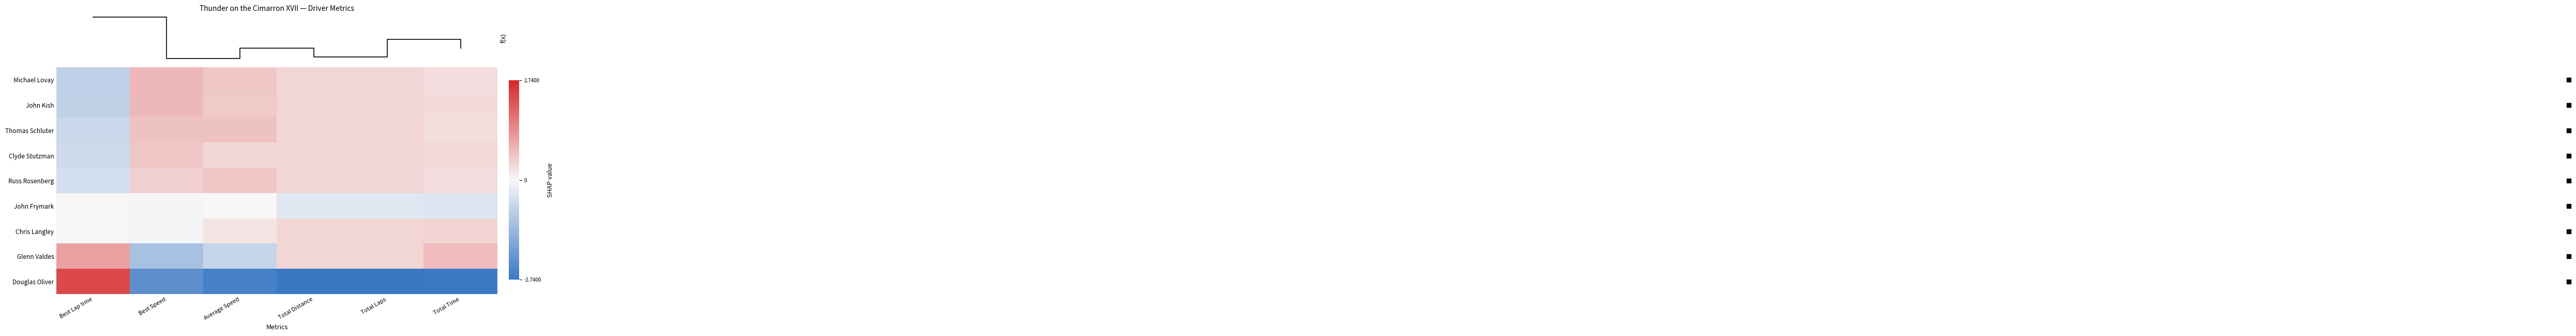

At how many categories does at least one series exceed -1?

6